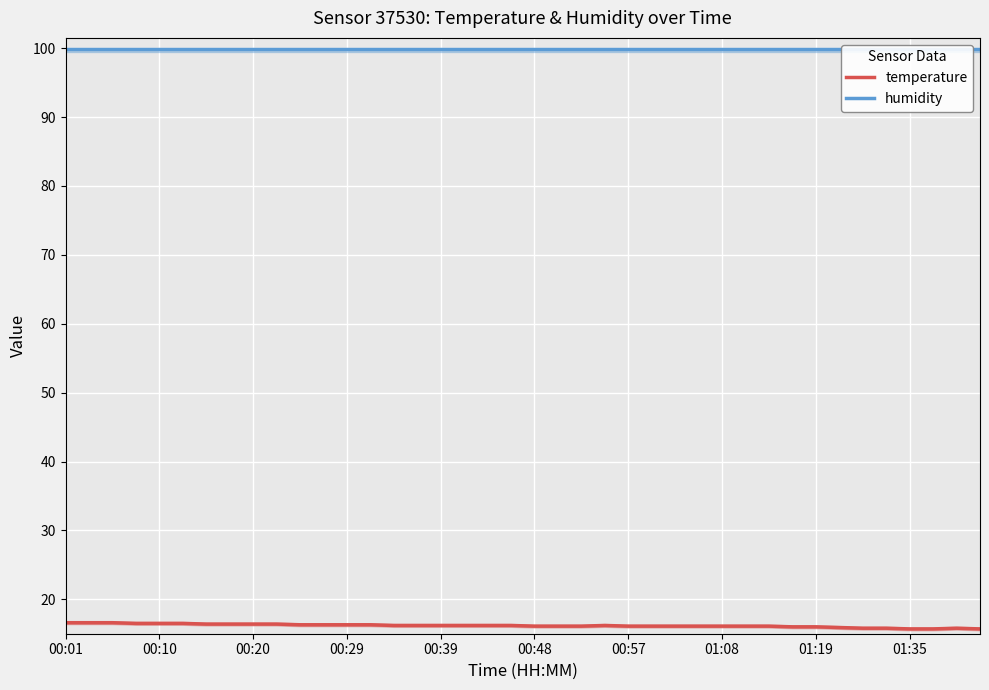

What is the difference between the highest and lowest values at 29?

83.8